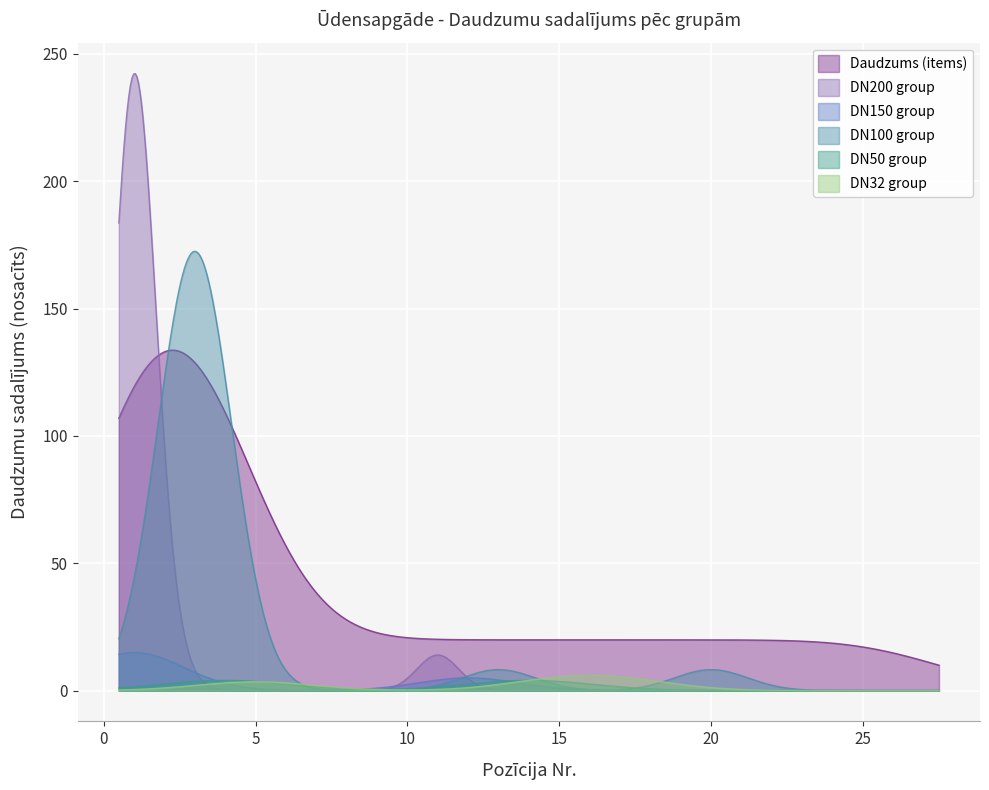

Is the value of DN150 group at 14 greater than the value of DN50 group at 15?

No